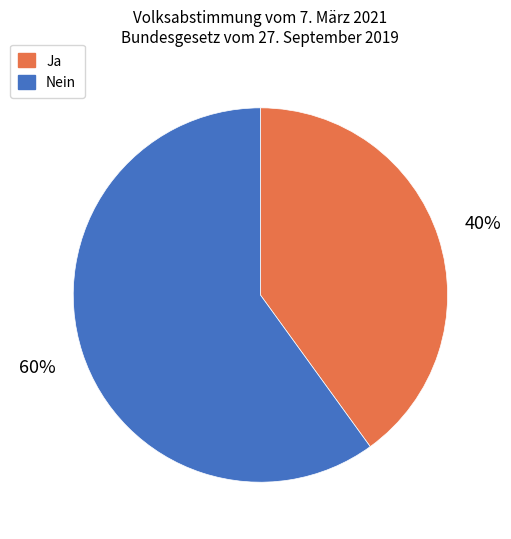

Between Nein and Ja, which is larger?

Nein